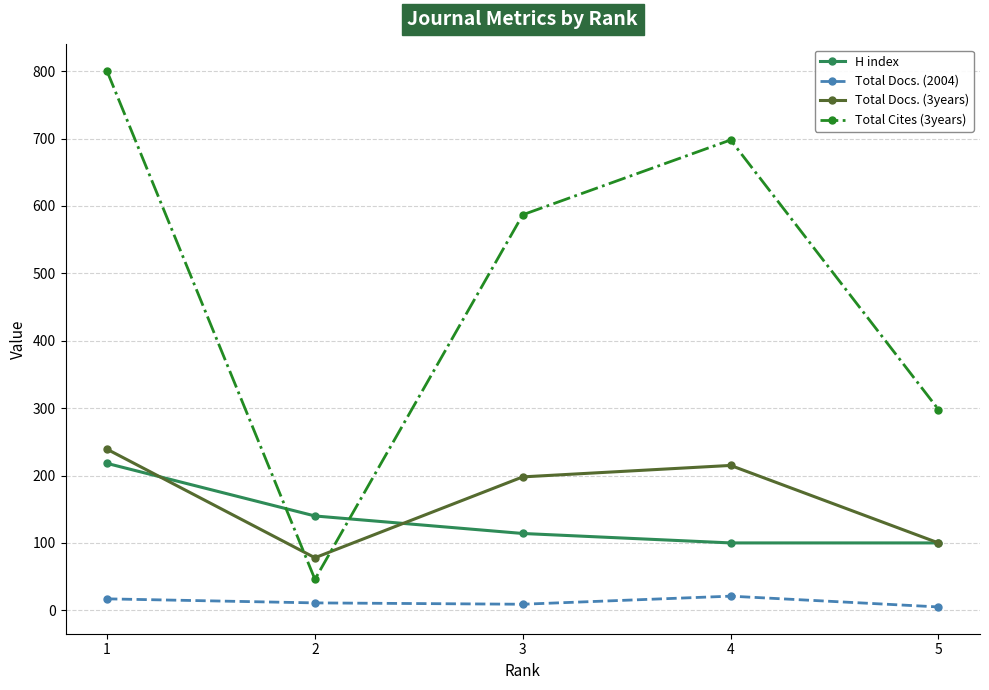

True or false: Total Docs. (2004) and Total Docs. (3years) cross at least once.

False